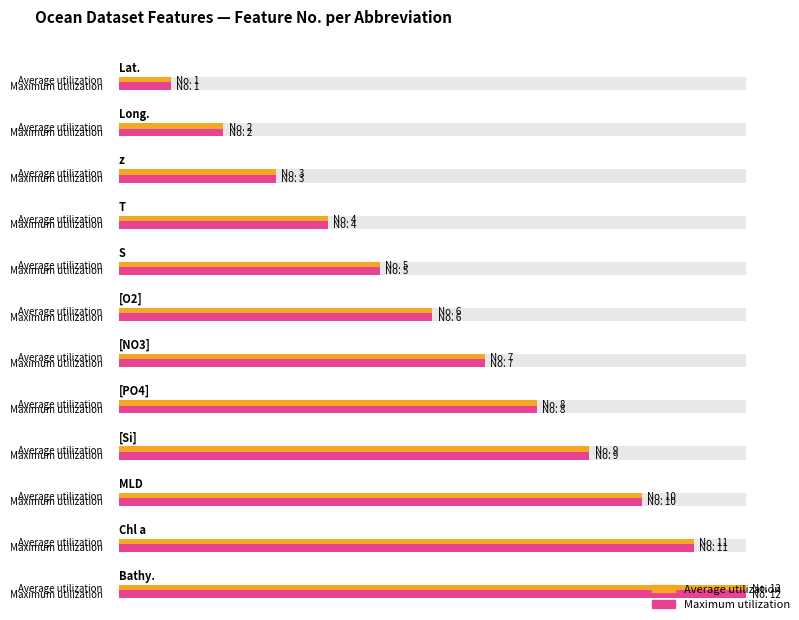

Reading left to right, transcribe all the data shown in this chart.

Average utilization: 1	2	3	4	5	6	7	8	9	10	11	12
Maximum utilization: 1	2	3	4	5	6	7	8	9	10	11	12